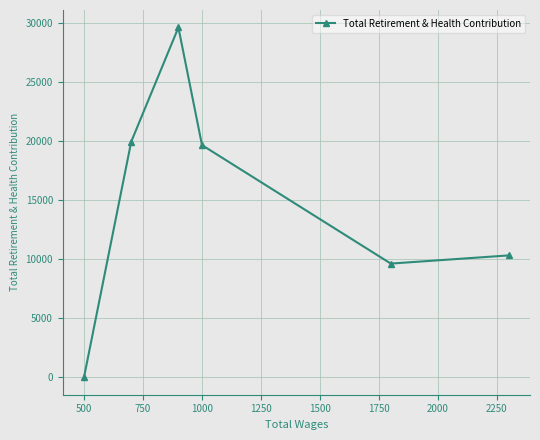

Reading right to left, extract all data points from this chart.

10312	9620	19636	29579	19922	13